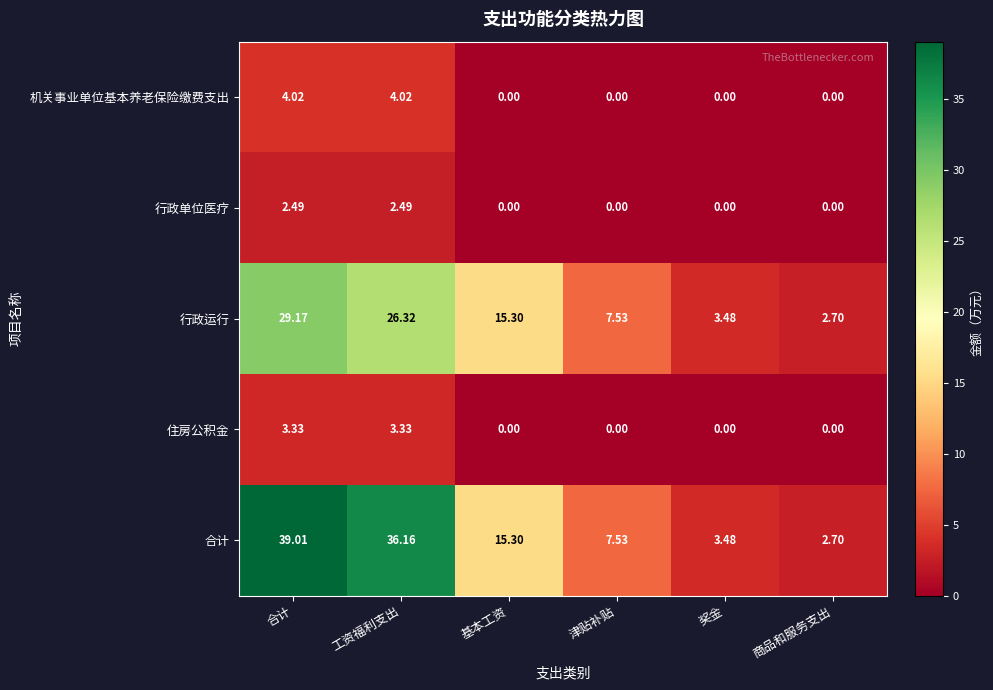

Which series has the largest range (max minus min)?

合计